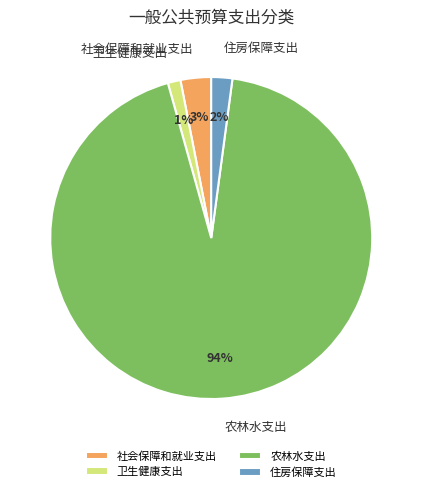

Do 社会保障和就业支出 and 农林水支出 together represent more than half of the pie?

Yes